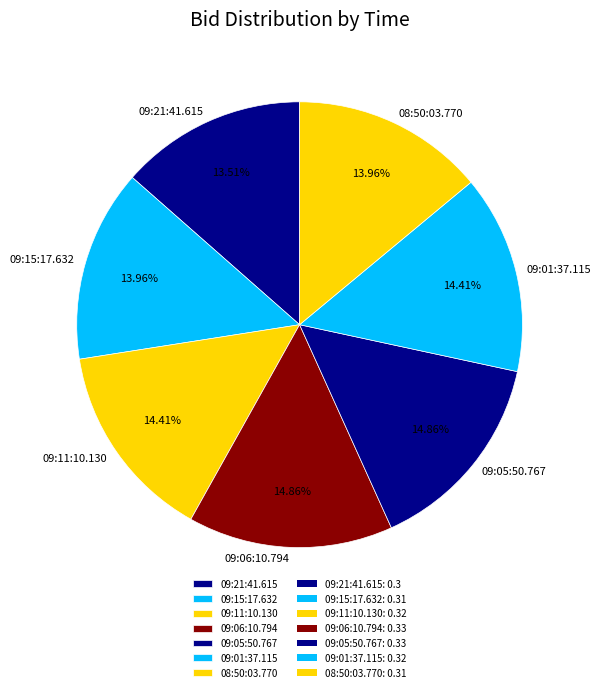

How many segments does this pie chart have?

7